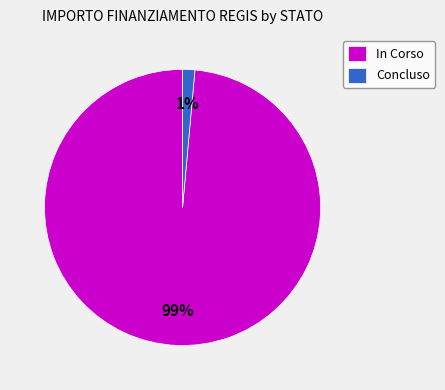

Do In Corso and Concluso together represent more than half of the pie?

Yes